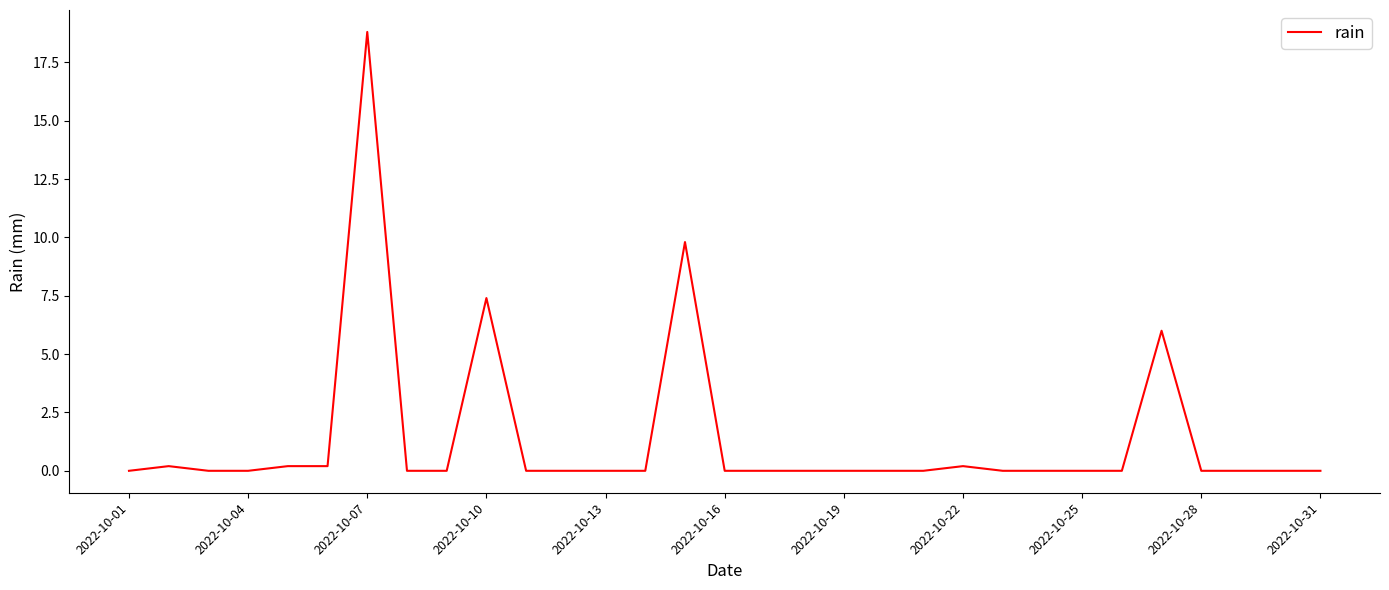

What is the maximum value shown in the chart?

18.8